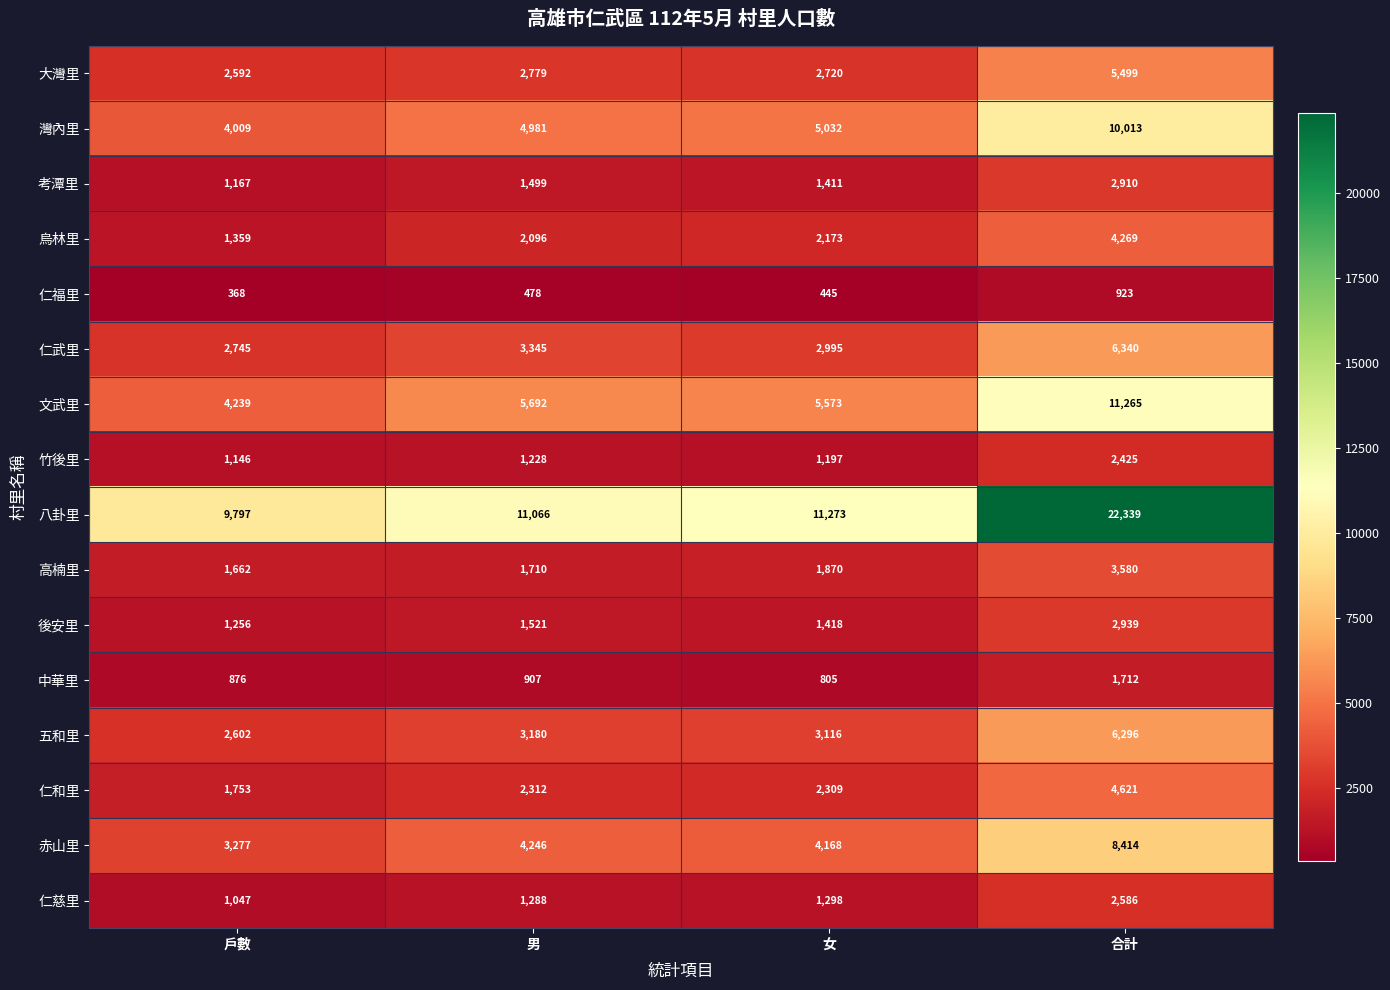

What is the smallest value displayed?

368